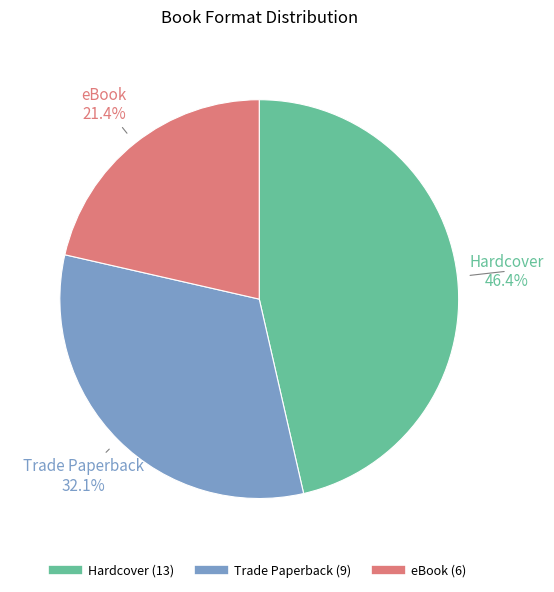

To the nearest percent, what is the combined percentage of Trade Paperback and Hardcover?

79%